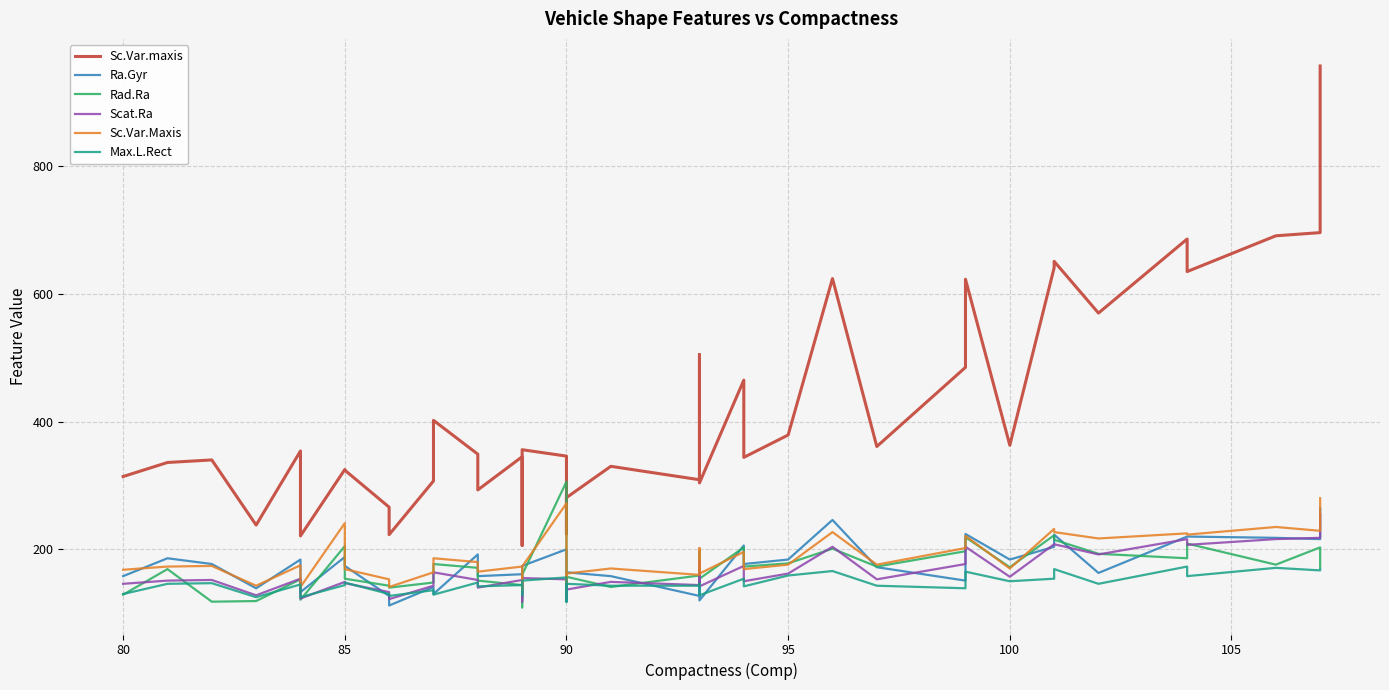

Does the chart display data point markers on the line(s)?

No